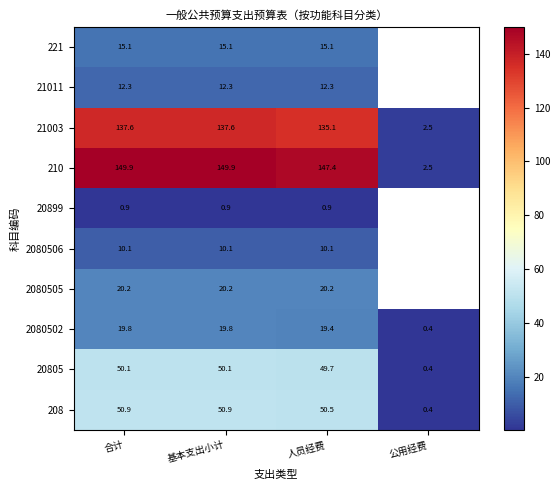

What is the minimum value for 2080502?

0.4